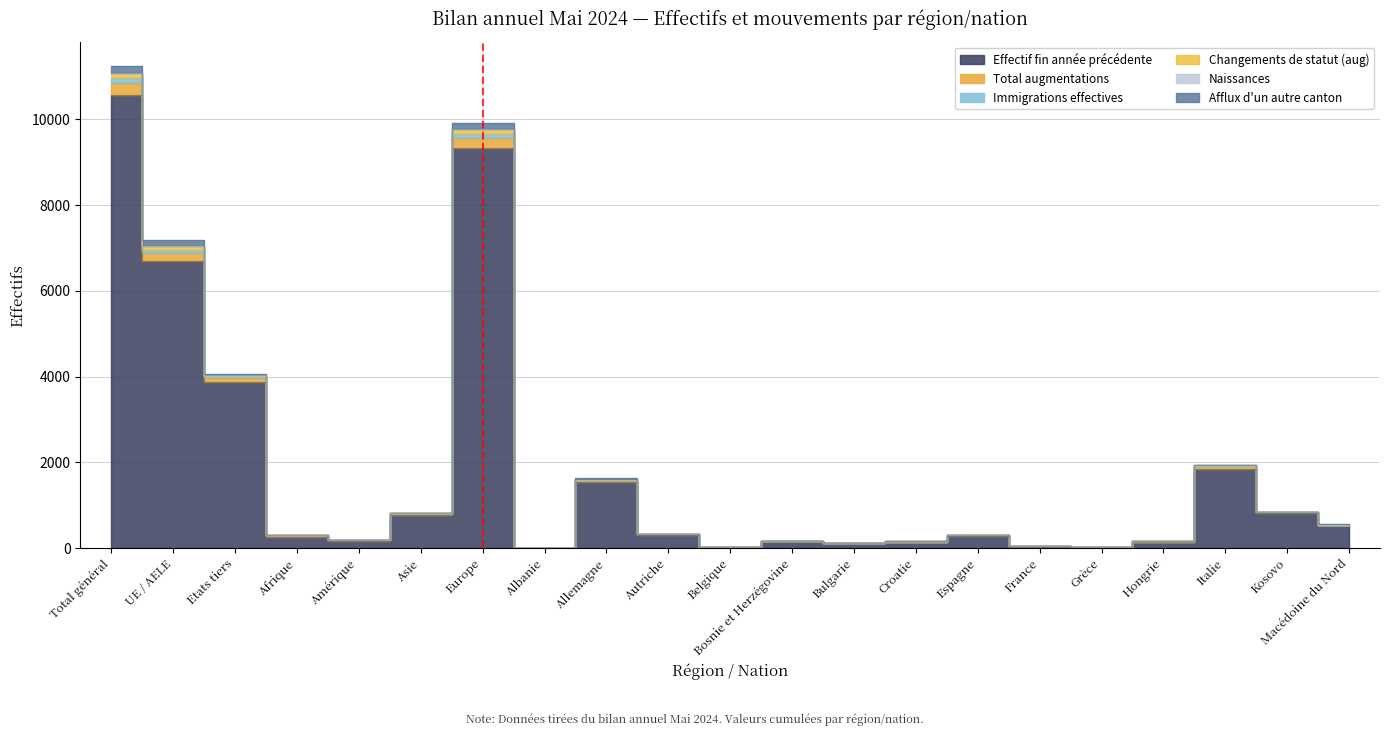

At which category does Effectif fin année précédente reach its first local peak?

Europe